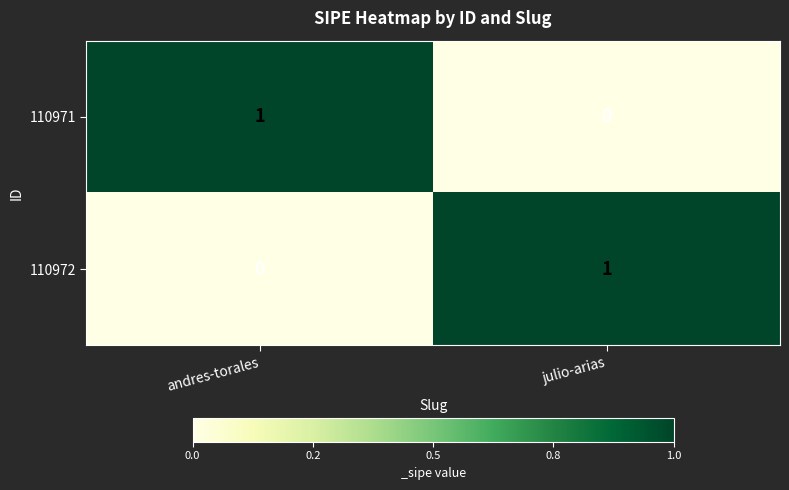

Reading right to left, extract all data points from this chart.

110971: 0	1
110972: 1	0